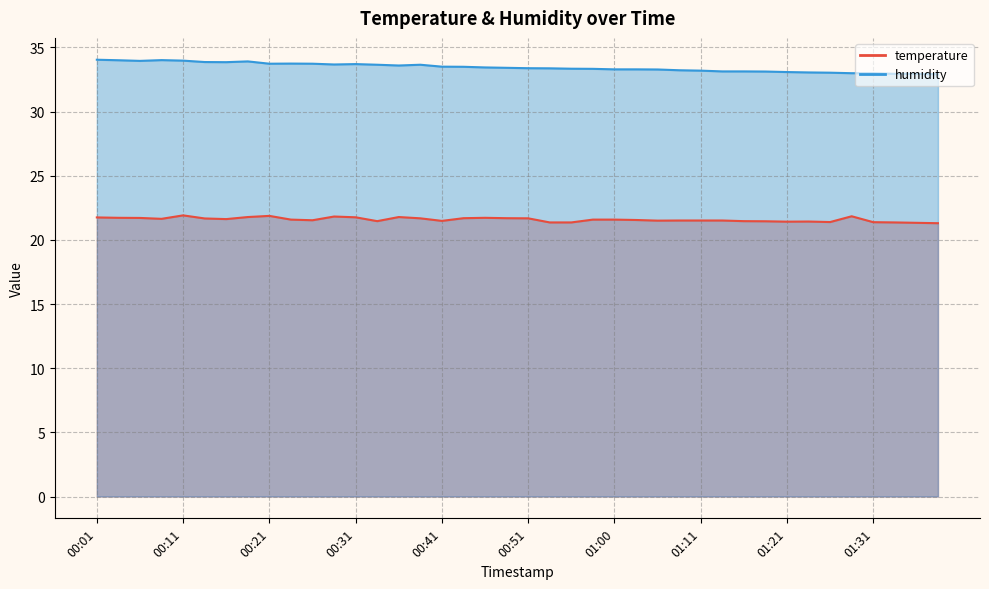

List the series in order of their overall mean, highest first.

humidity, temperature